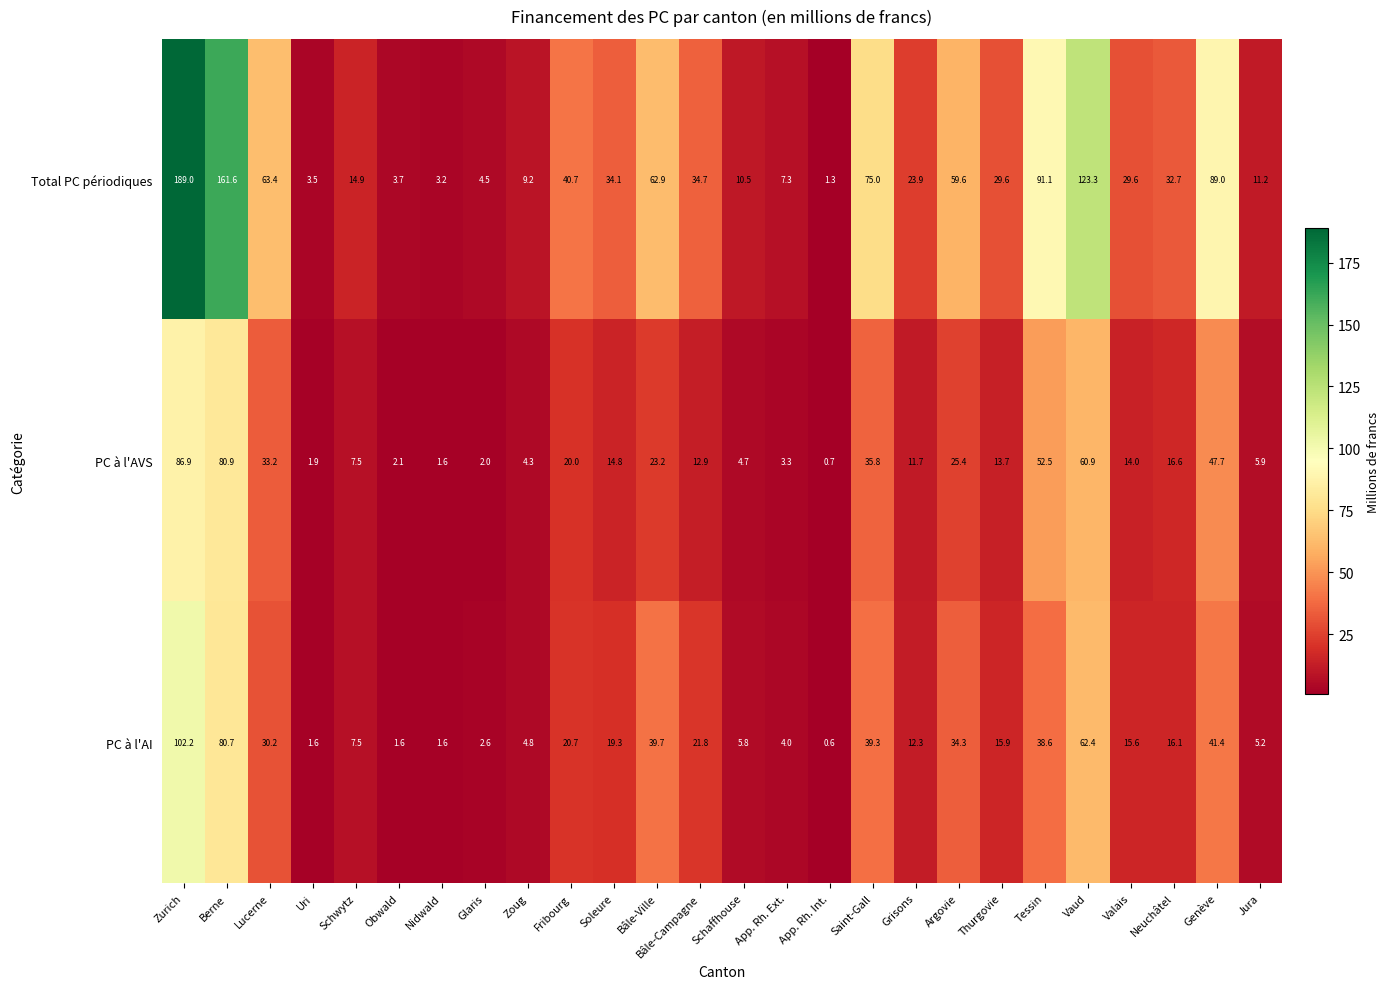

Between Berne and Nidwald, which series saw the biggest shift?

Total PC périodiques